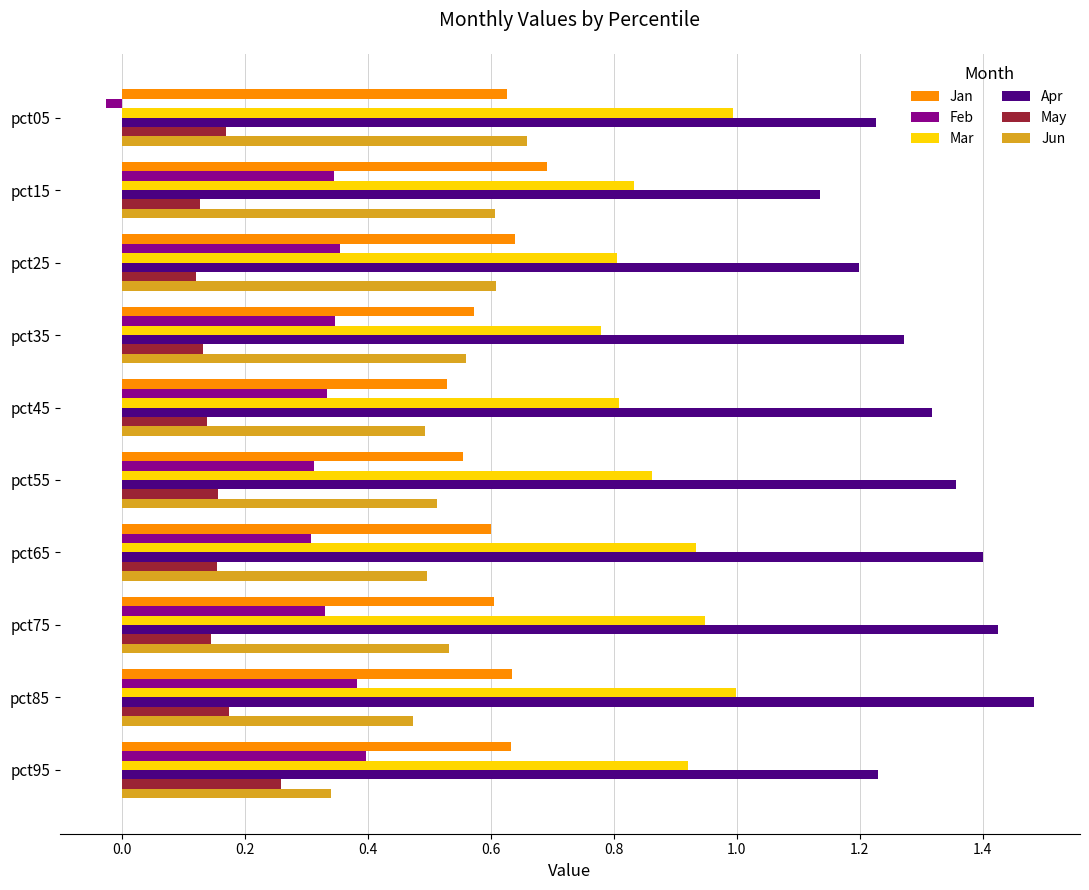

The value of Feb at pct55 is 0.3. True or false?

True